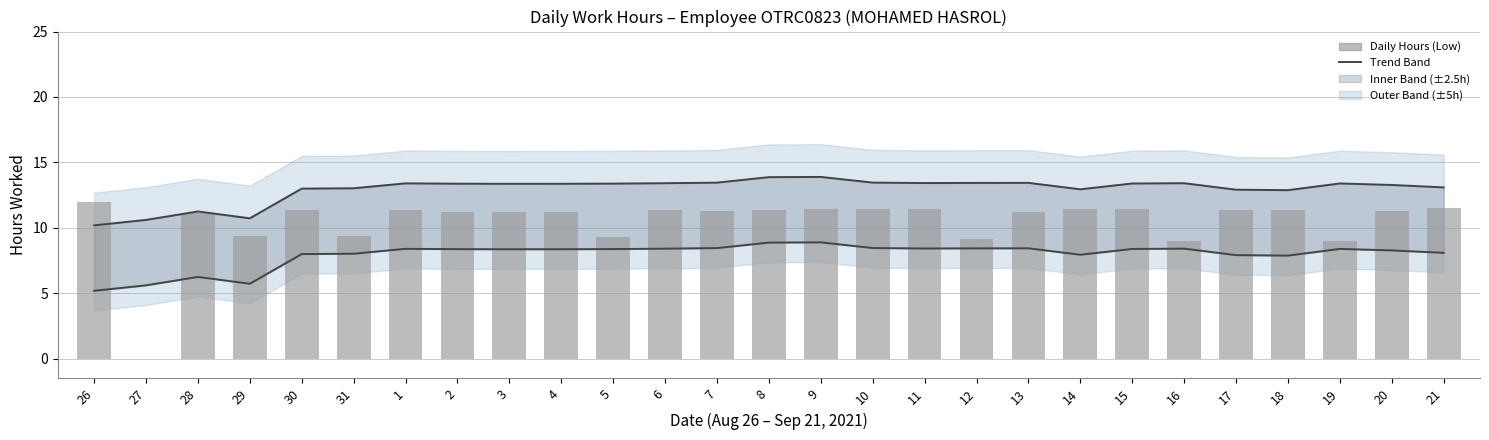

Reading left to right, list all the values displayed in this chart.

Upper Trend: 10.2	10.6	11.3	10.7	13.0	13.0	13.4	13.4	13.4	13.4	13.4	13.4	13.5	13.9	13.9	13.5	13.4	13.4	13.4	12.9	13.4	13.4	12.9	12.9	13.4	13.3	13.1
Lower Trend: 5.2	5.6	6.3	5.7	8.0	8.0	8.4	8.4	8.4	8.4	8.4	8.4	8.5	8.9	8.9	8.5	8.4	8.4	8.4	7.9	8.4	8.4	7.9	7.9	8.4	8.3	8.1
Low (Hours Worked): 12.0	0.0	11.1	9.4	11.3	9.4	11.3	11.2	11.2	11.2	9.3	11.3	11.3	11.4	11.4	11.4	11.4	9.1	11.2	11.5	11.4	9.0	11.3	11.3	9.0	11.3	11.5